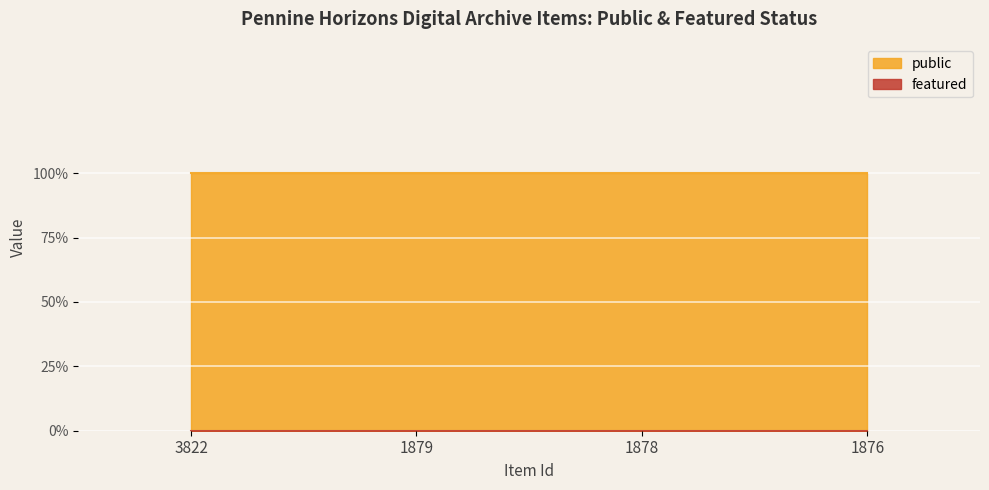

Is it true that public equals 1 at 1876?

True